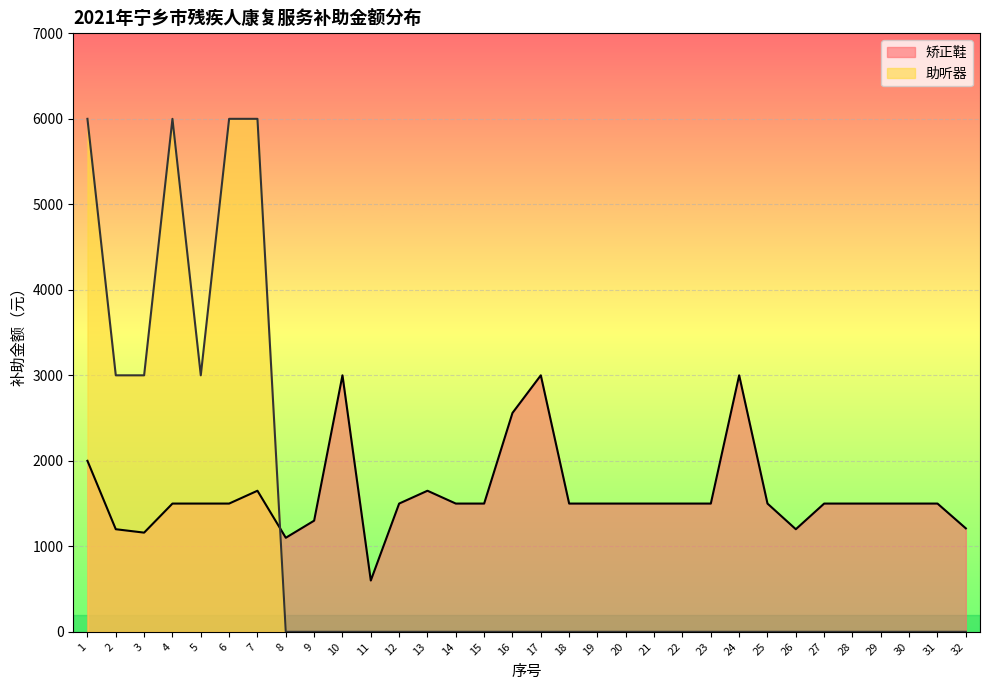

Which series ends up on top after the final intersection of 助听器 and 矫正鞋?

矫正鞋